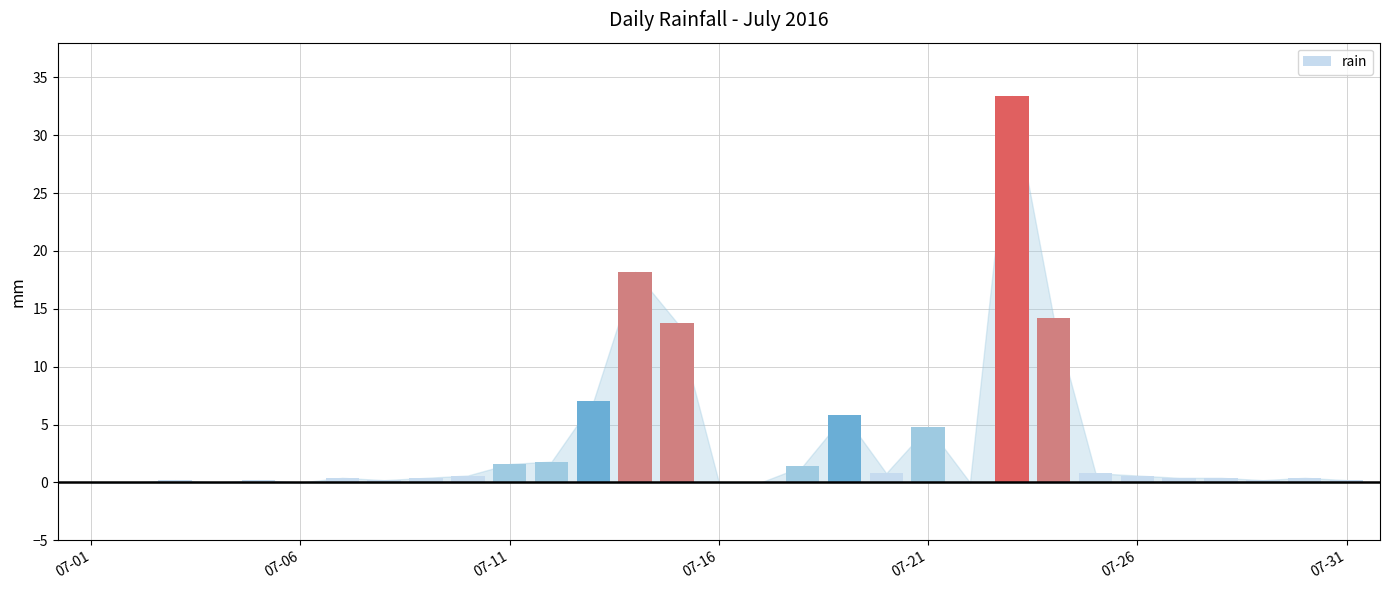

What is the average value?

3.5